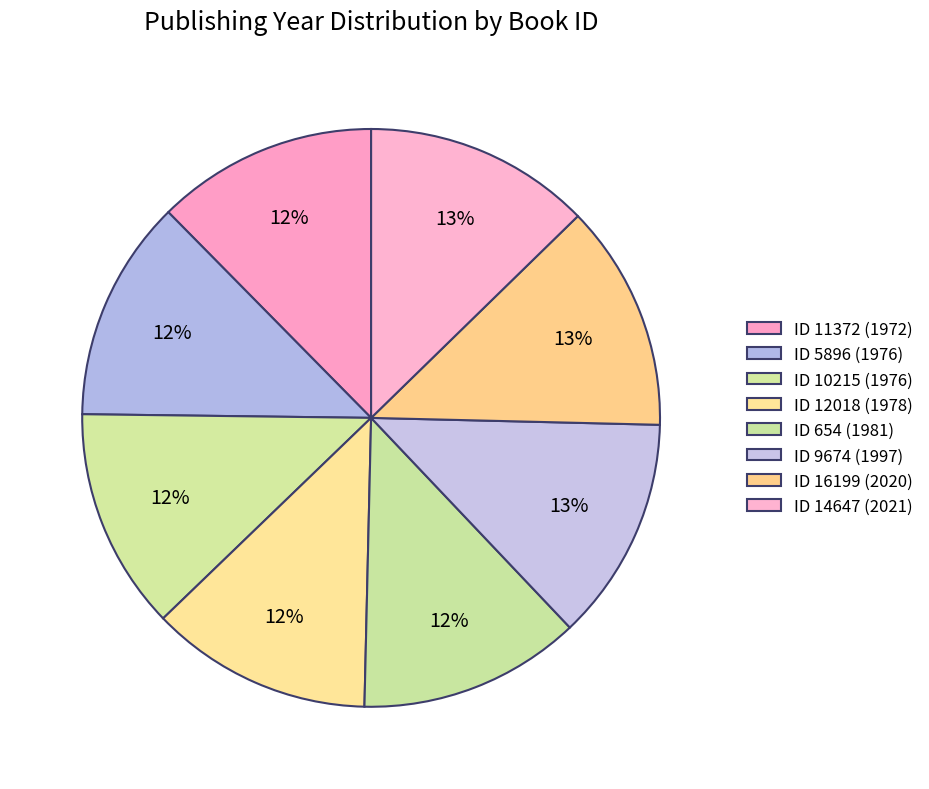

To the nearest percent, what is the average slice percentage?

12%